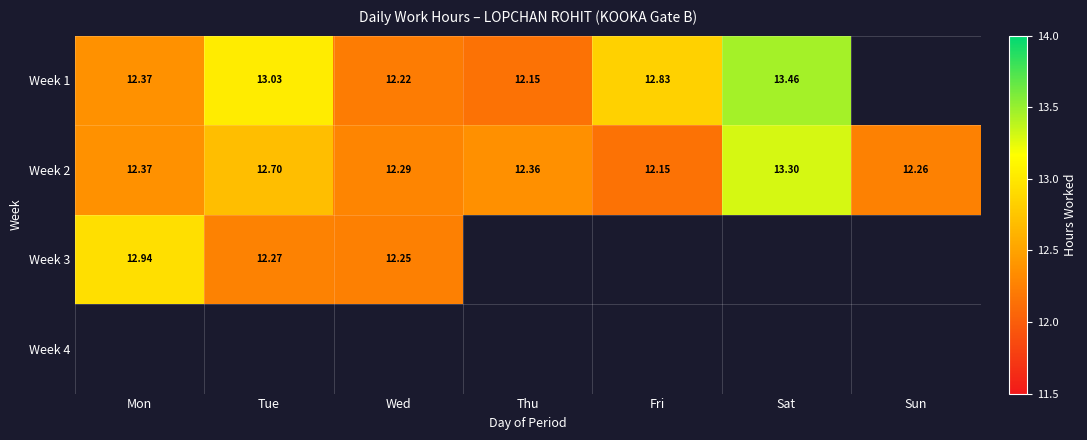

At which label is Week 1 closest to 12?

Thu